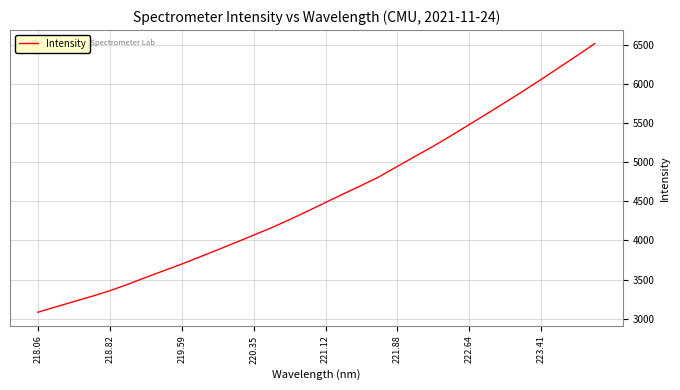

What is the greatest value displayed?

6521.1